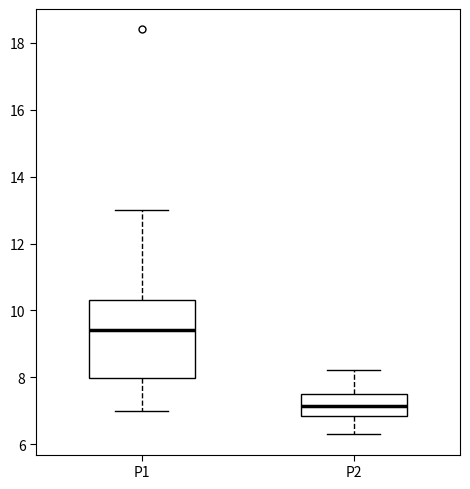

Where is the upper edge of the box for P1 on the y-axis? The values are not printed on the chart, so give them approximately, as read against the axis.

10.4